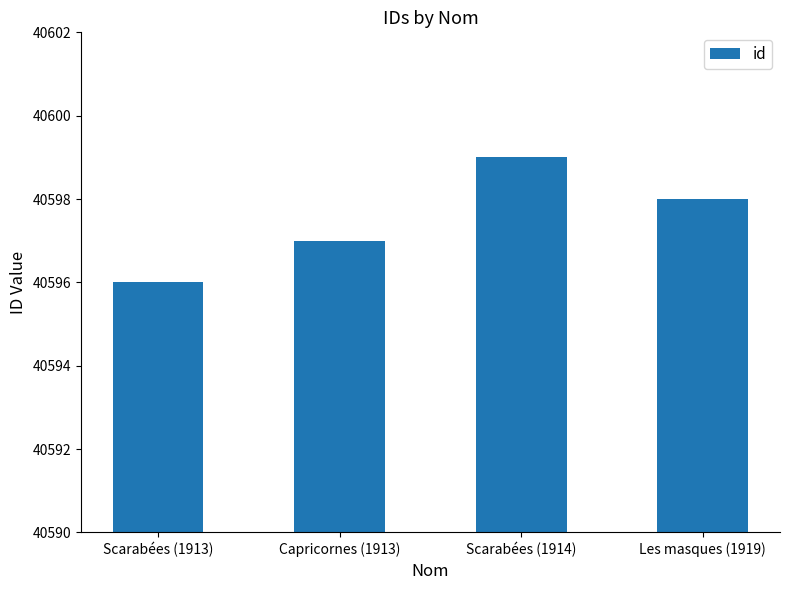

What is the ratio of the value at Les masques (1919) to the value at Scarabées (1913)?

1.0